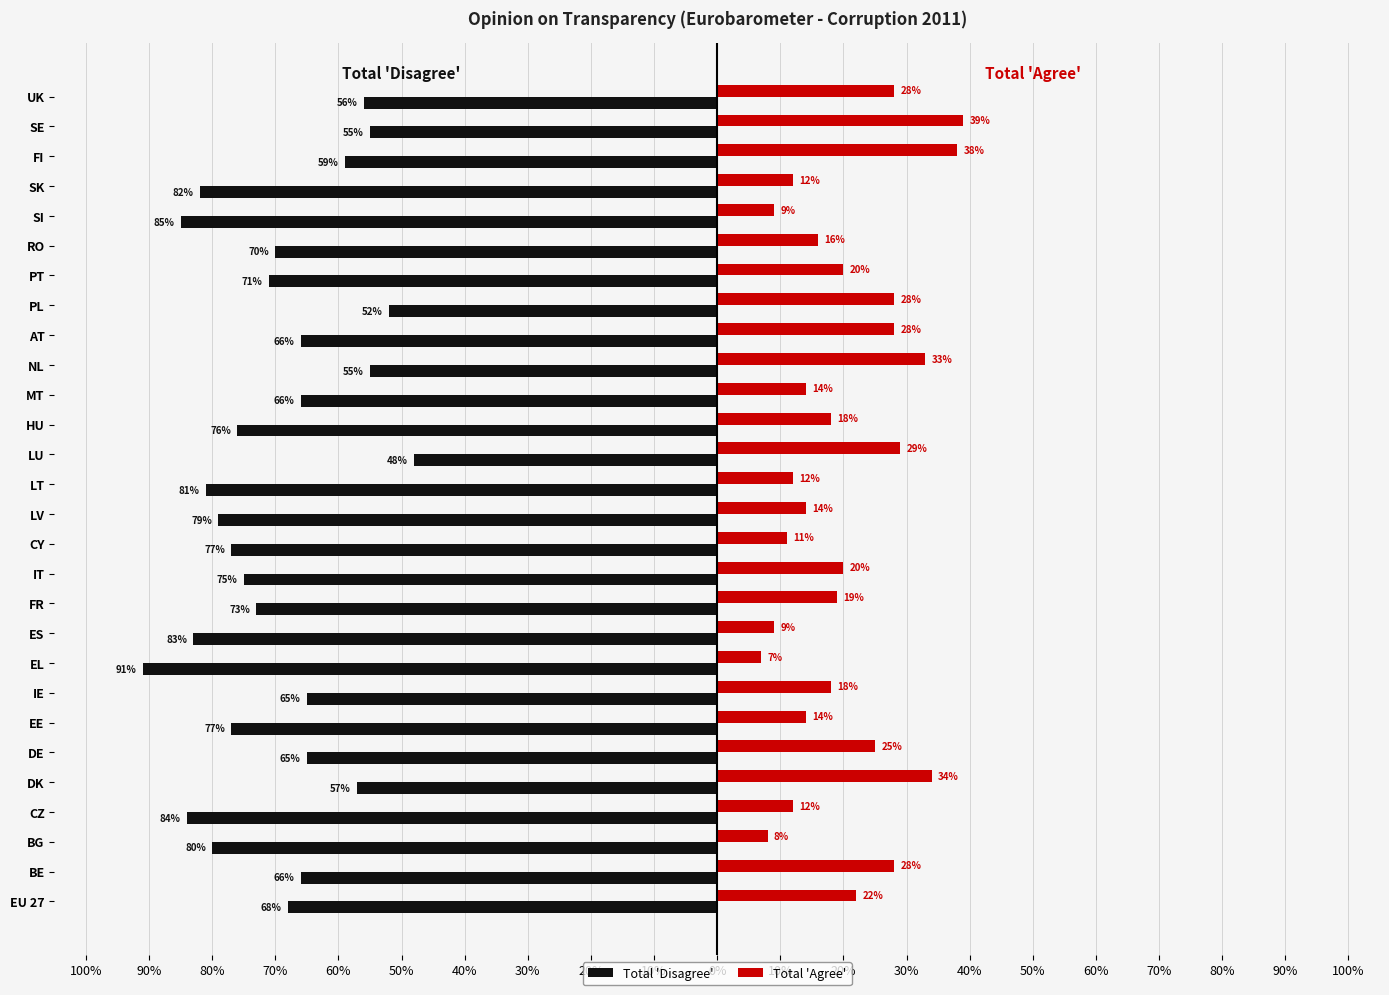

What are all the series names shown in the legend?

Total 'Disagree', Total 'Agree'